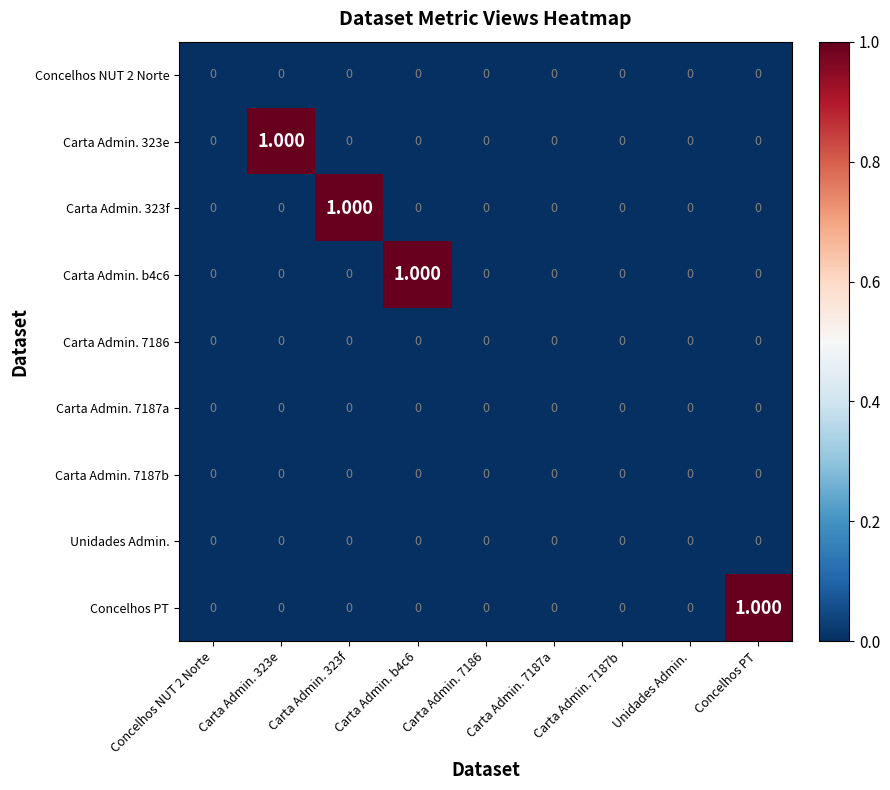

What is the total value across all series at Carta Admin. 323e?

1